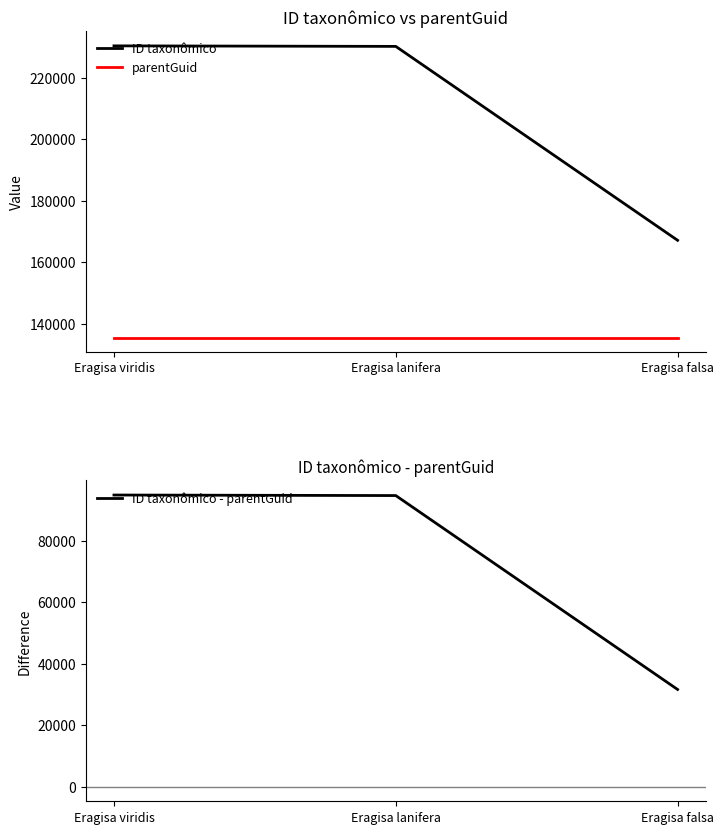

Reading right to left, extract all data points from this chart.

ID taxonômico: Eragisa falsa=167135	Eragisa lanifera=230228	Eragisa viridis=230401
parentGuid: Eragisa falsa=135502	Eragisa lanifera=135502	Eragisa viridis=135502
ID taxonômico - parentGuid: Eragisa falsa=31633	Eragisa lanifera=94726	Eragisa viridis=94899